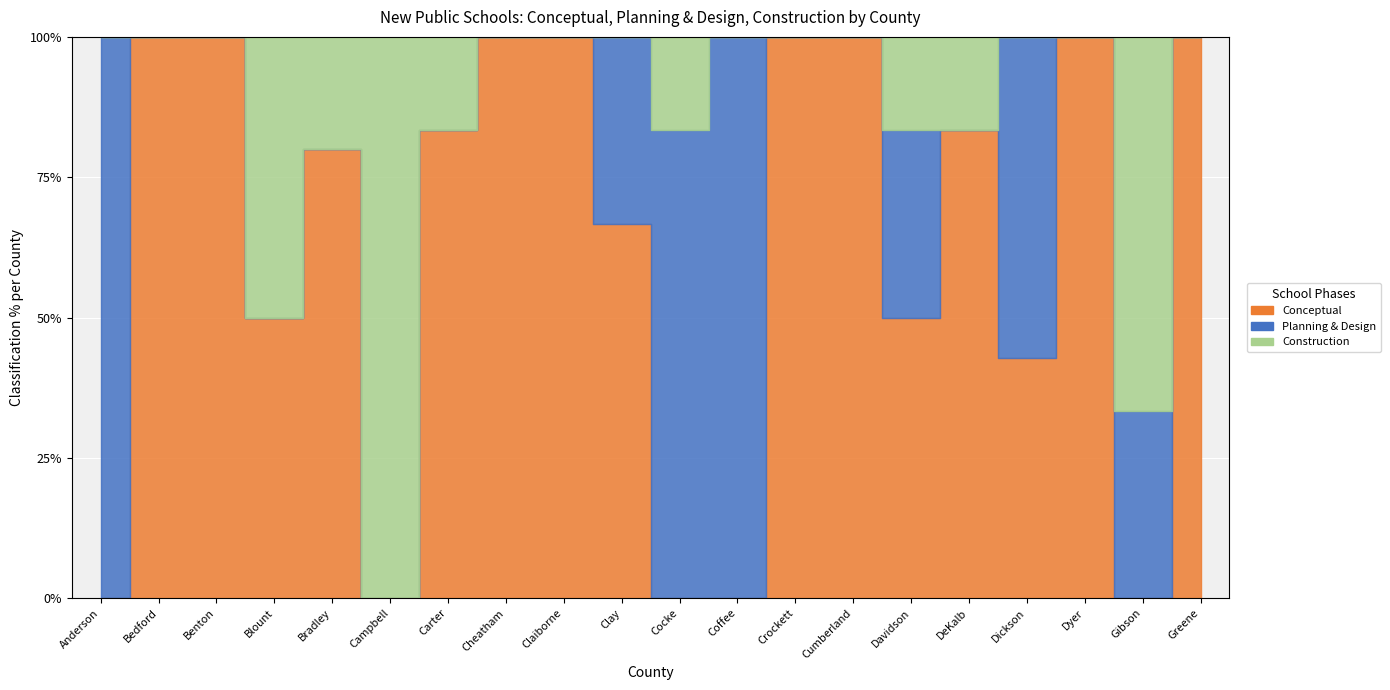

How many lines are shown in the chart?

3